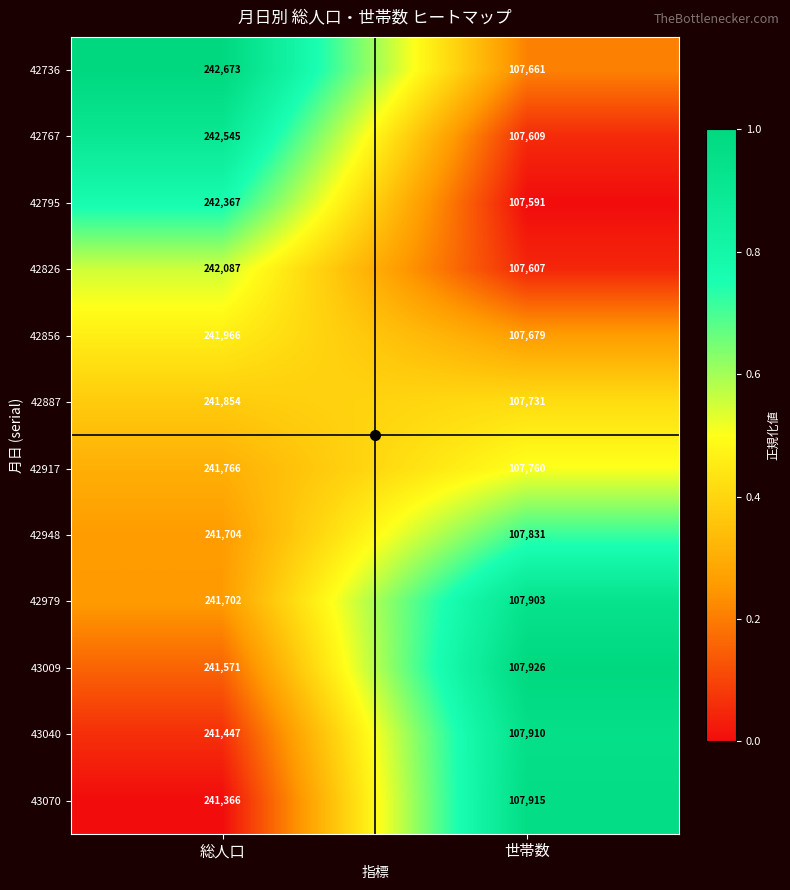

At which category is the sum across all series the highest?

総人口